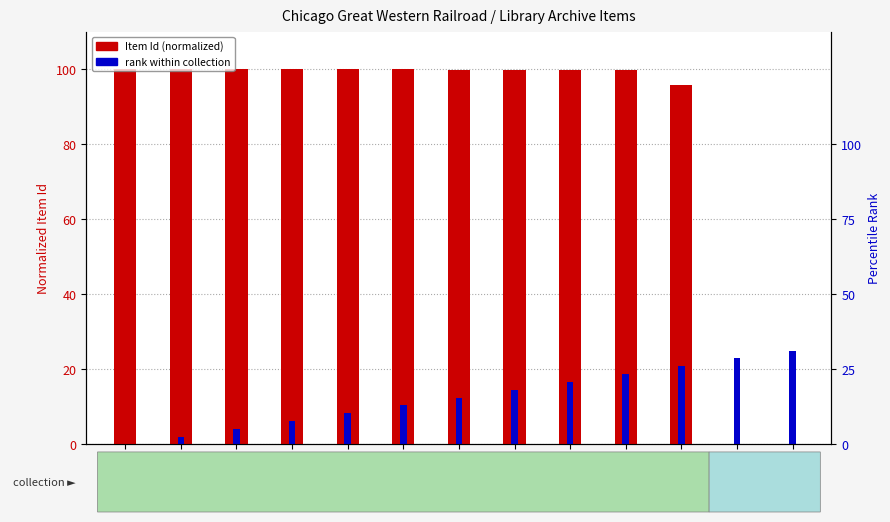

What is the difference between the maximum and minimum values in the Item Id (normalized) series?

100.0